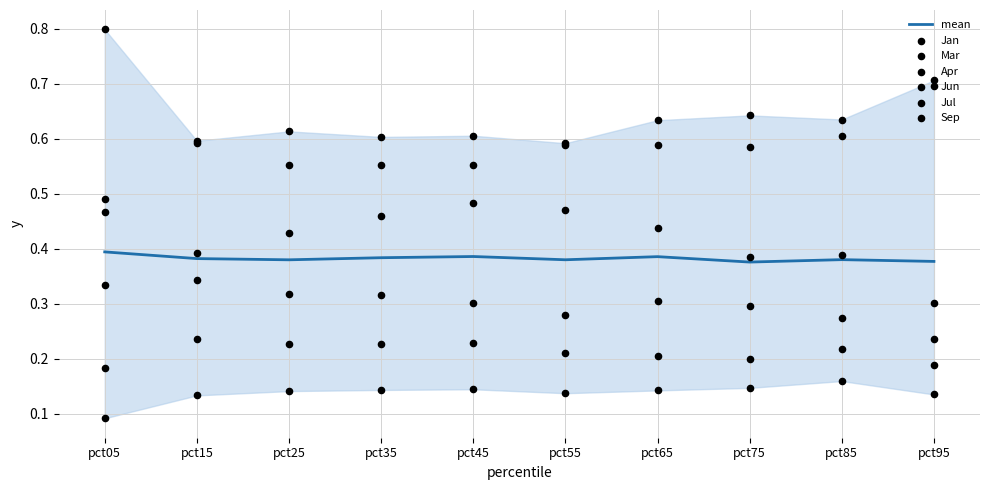

At which category is the sum across all series the highest?

pct05